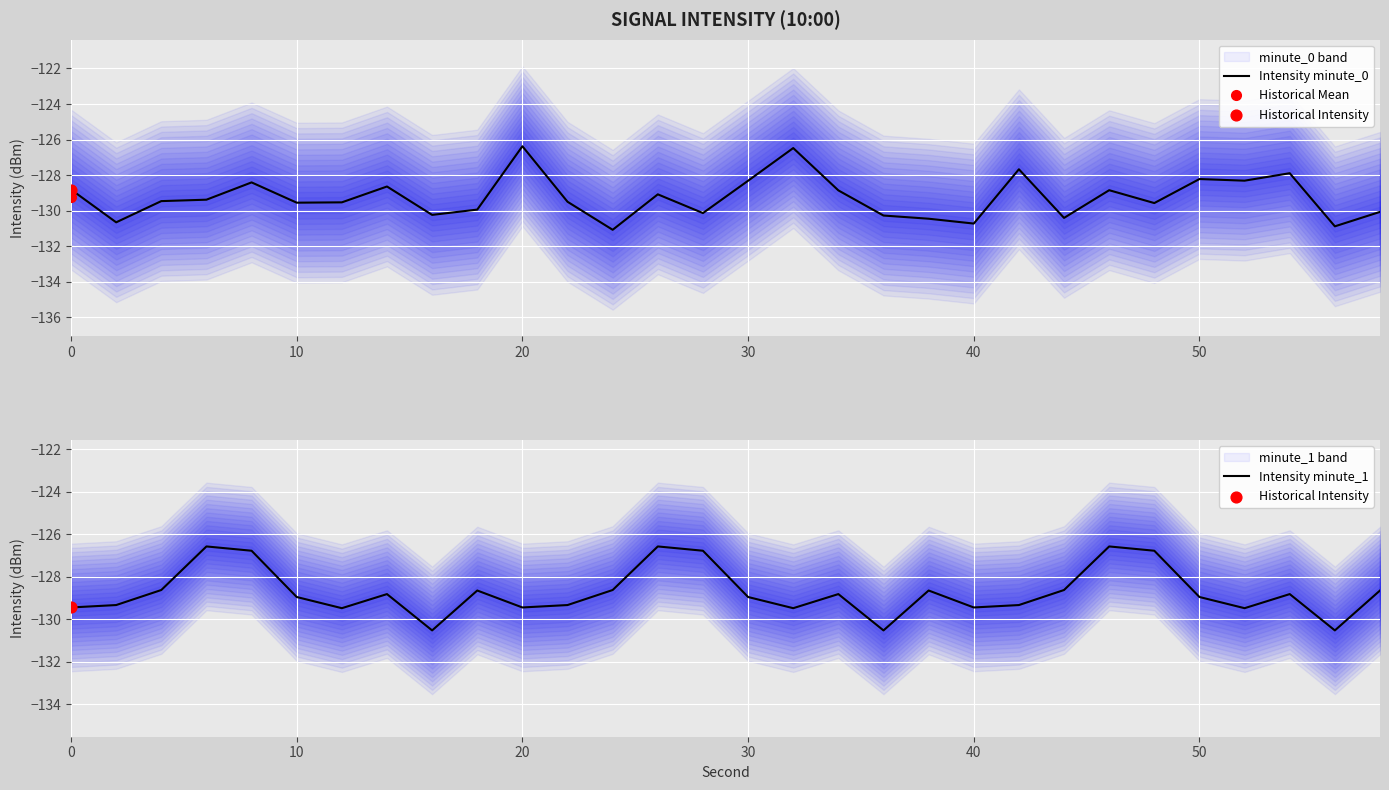

Which series has the largest total across all categories?

minute_1